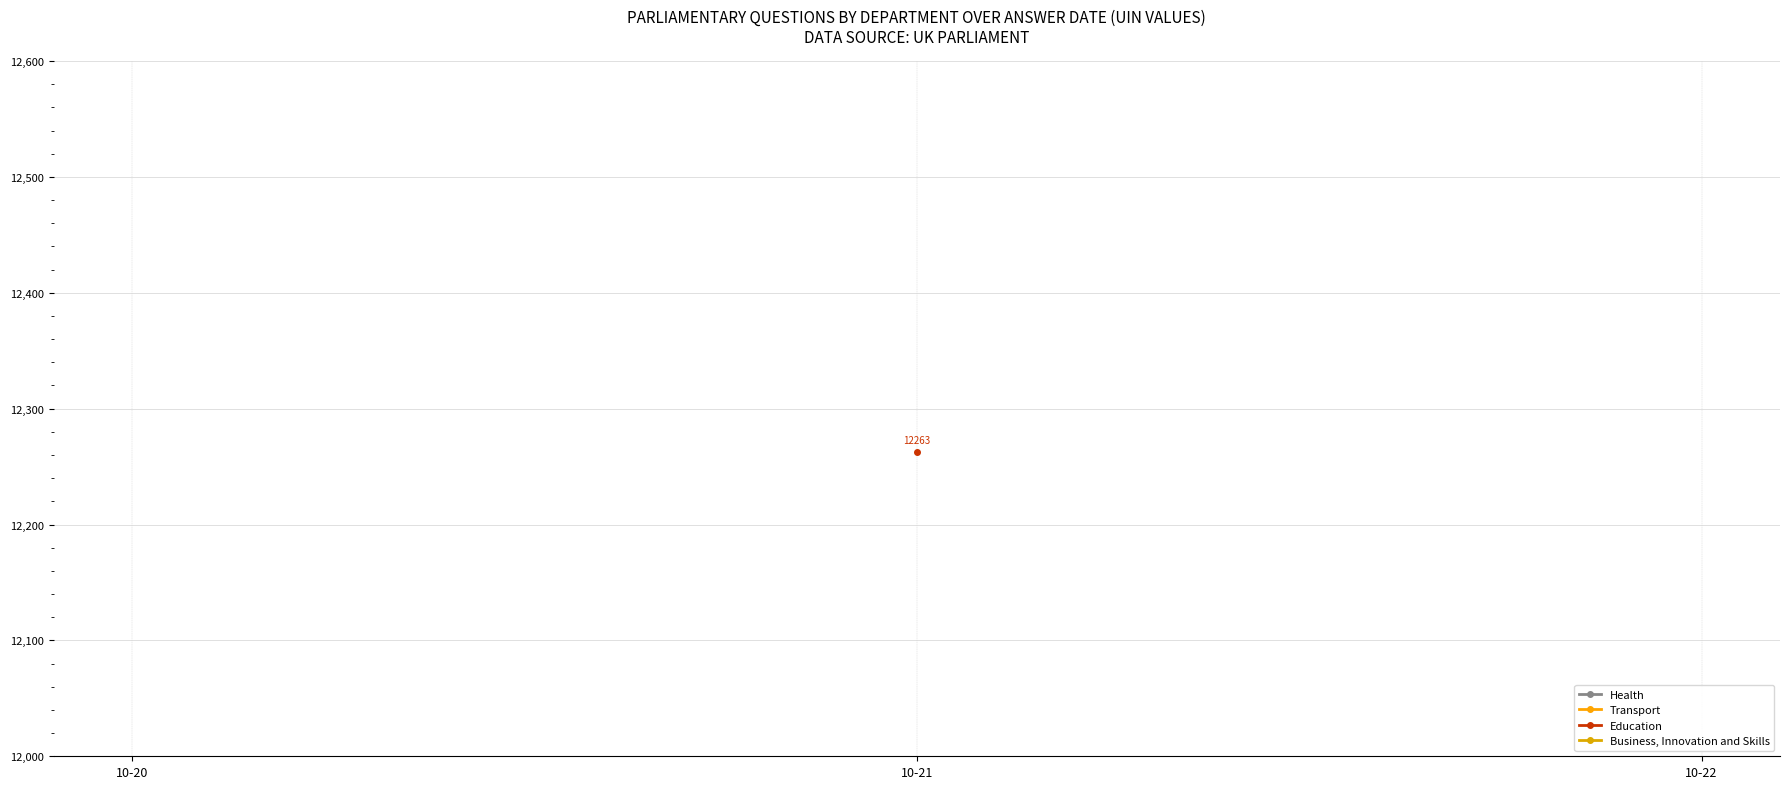

True or false: the data shows 17133 at 10-20.

False